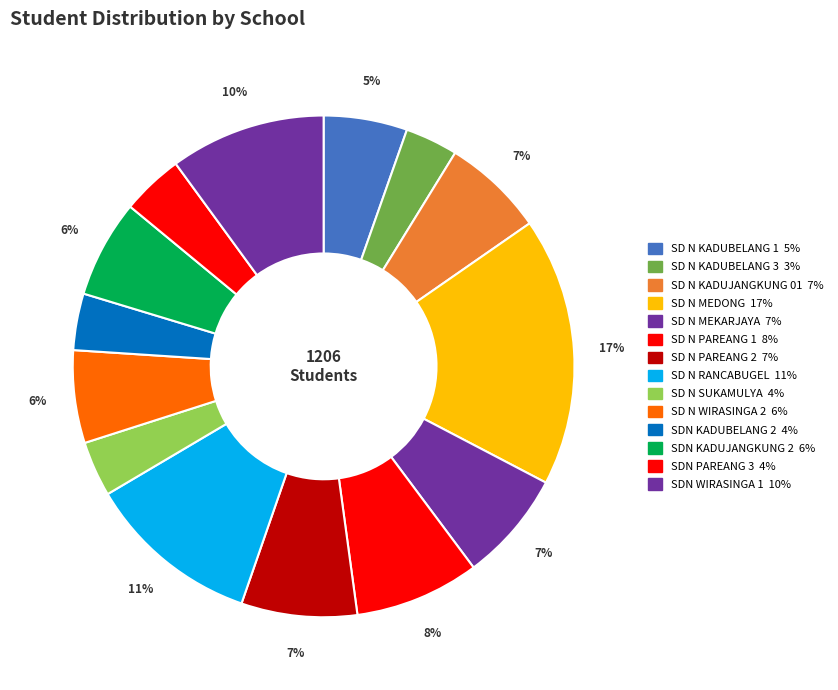

How many segments does this pie chart have?

14